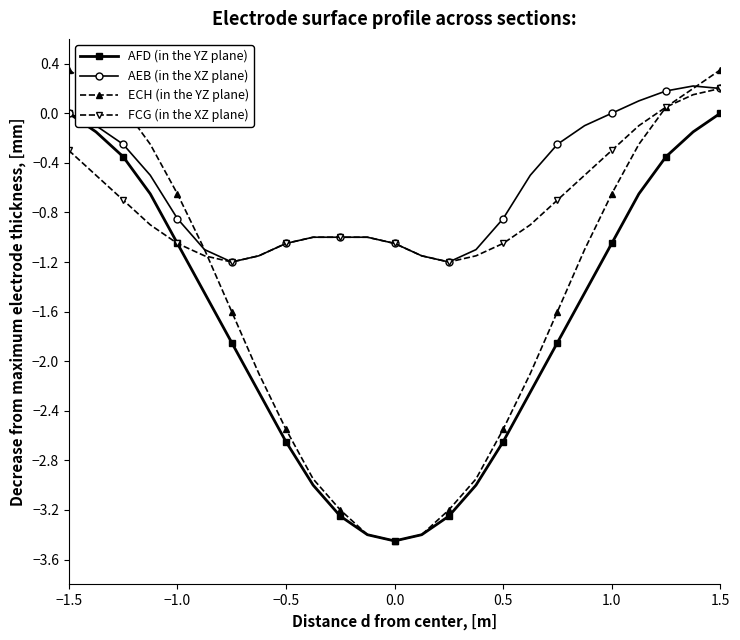

What is the lowest value of the FCG (in the XZ plane) series?

-1.2